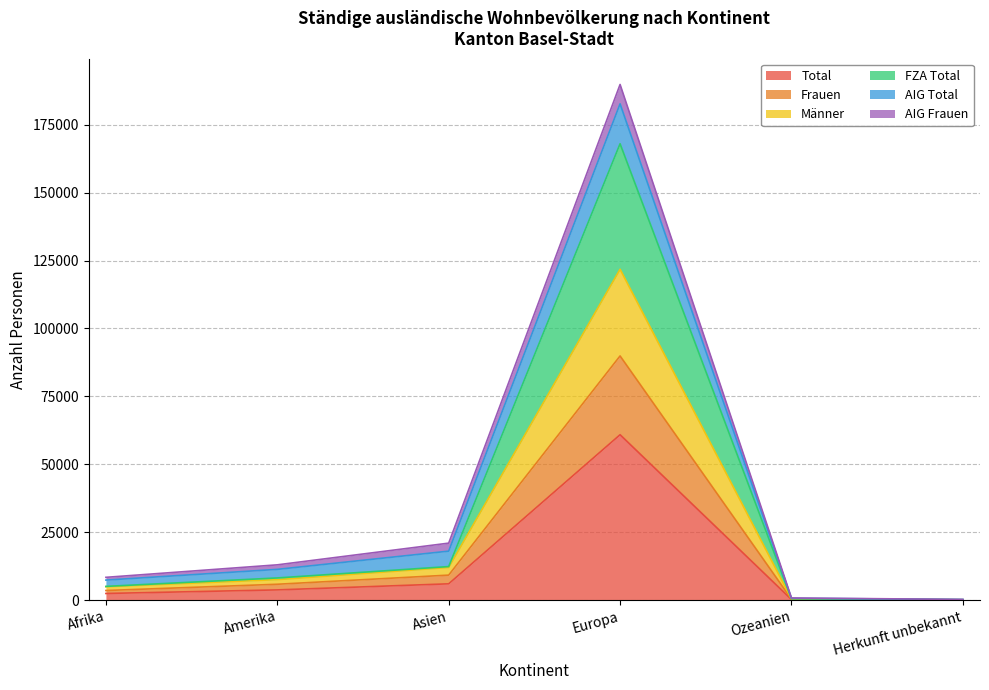

What is the label of the 2nd point from the right?

Ozeanien